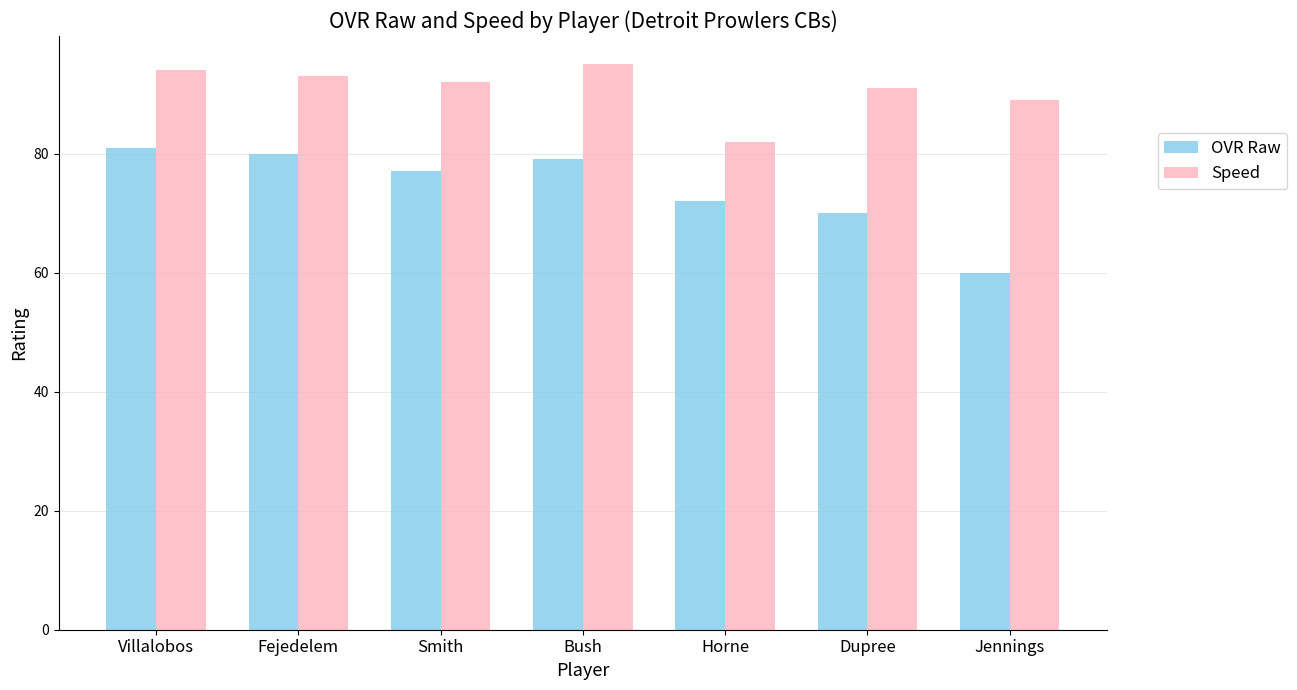

What position from the left is Dupree?

6